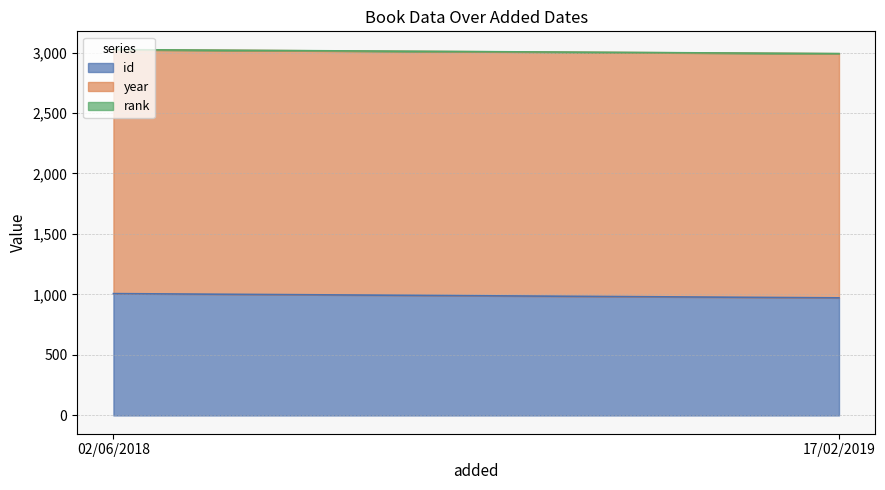

Read the year value at 17/02/2019.

2018